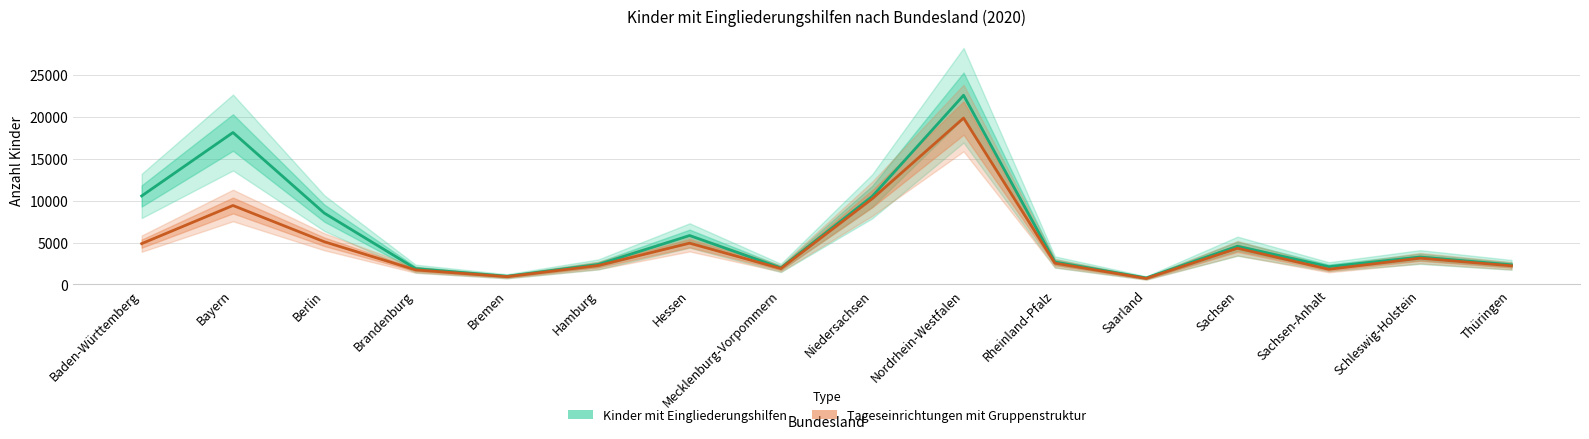

How many lines are shown in the chart?

2